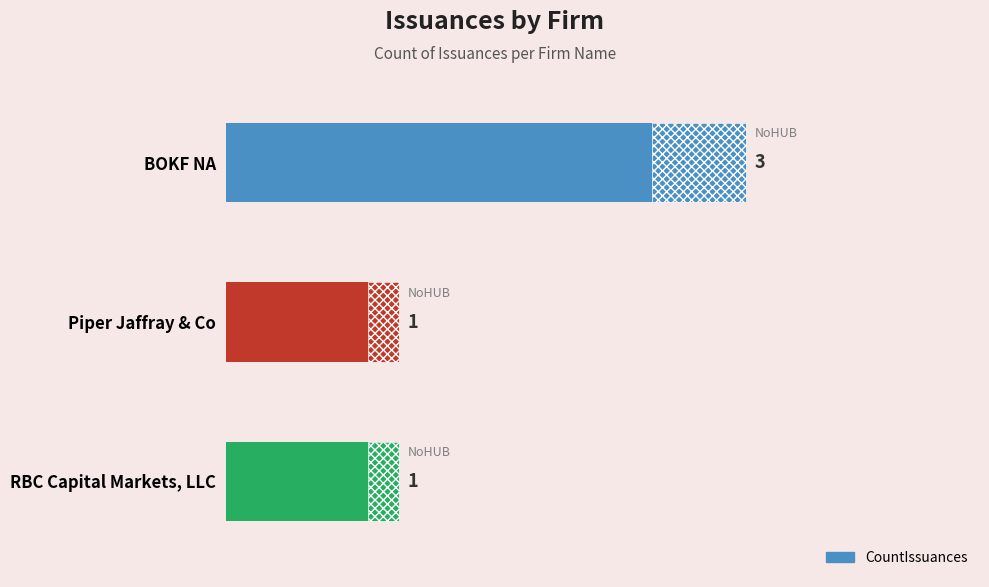

The chart shows a value of 2 at 1. True or false?

False